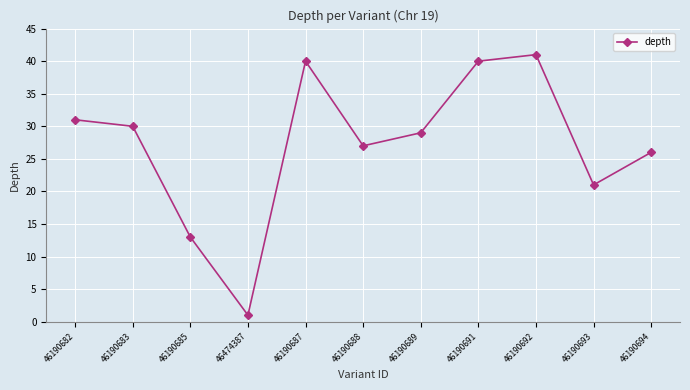

At which label is the value closest to 21?

46190693